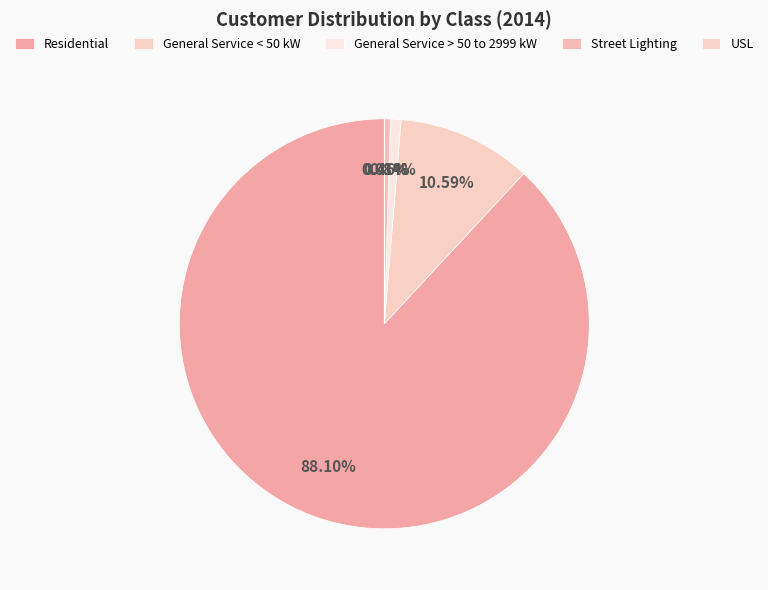

How many segments does this pie chart have?

5